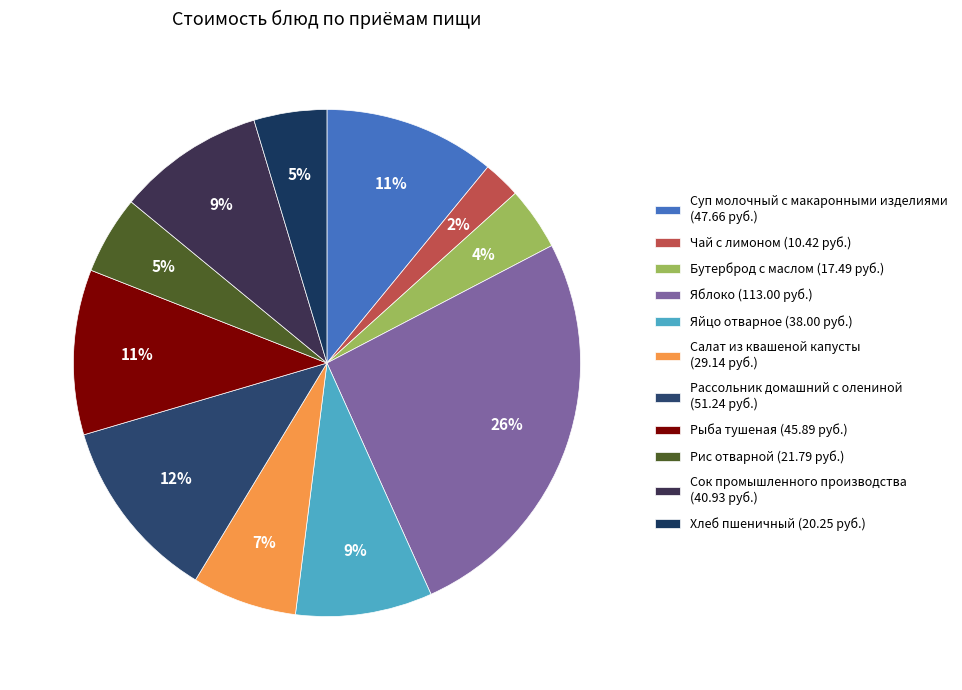

Count the number of slices in the pie.

11